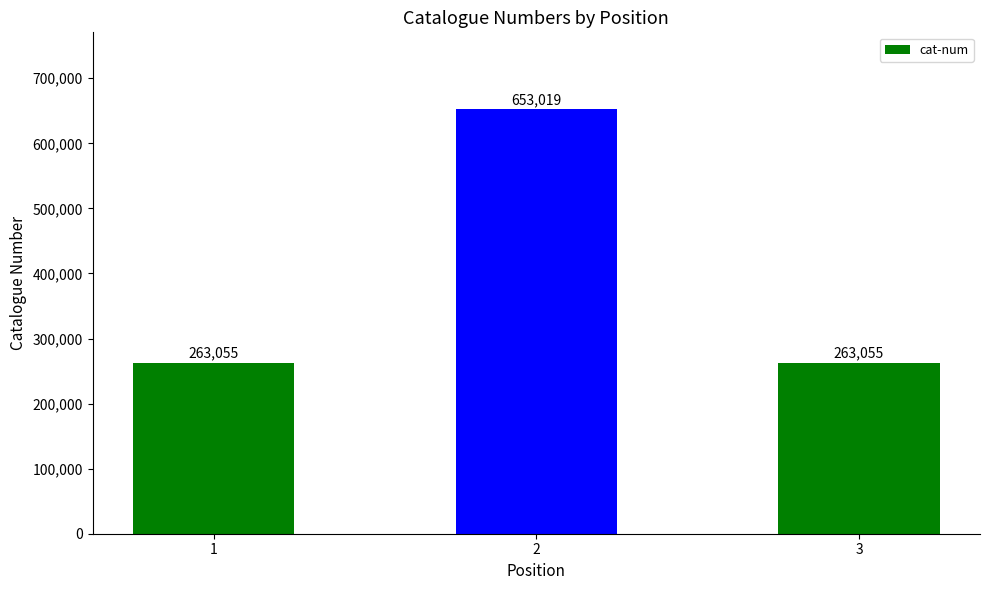

True or false: the data shows 263055 at 3.

True